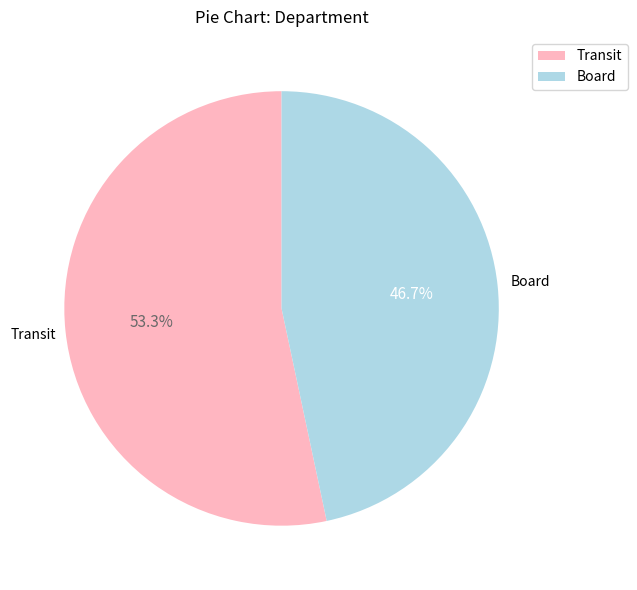

Rank the categories by value from lowest to highest.

Board, Transit